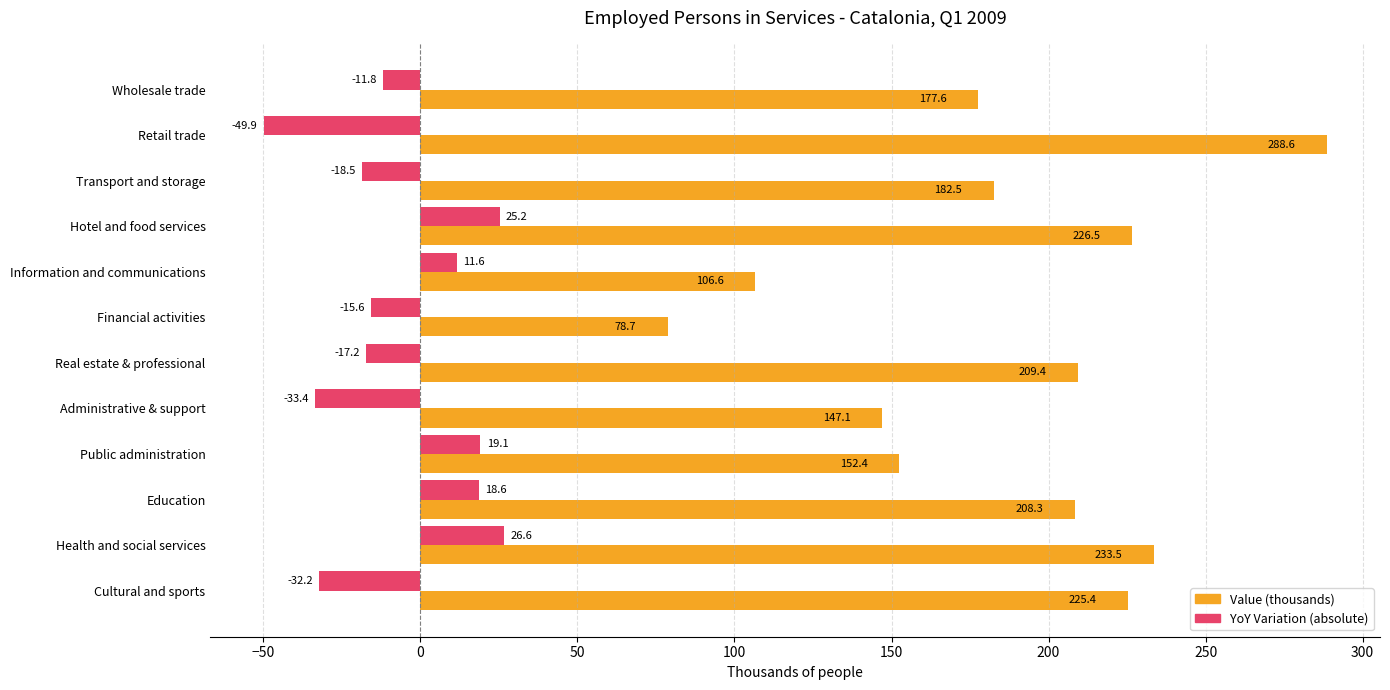

What is the spread (max minus min) of values at Transport and storage?

201.0